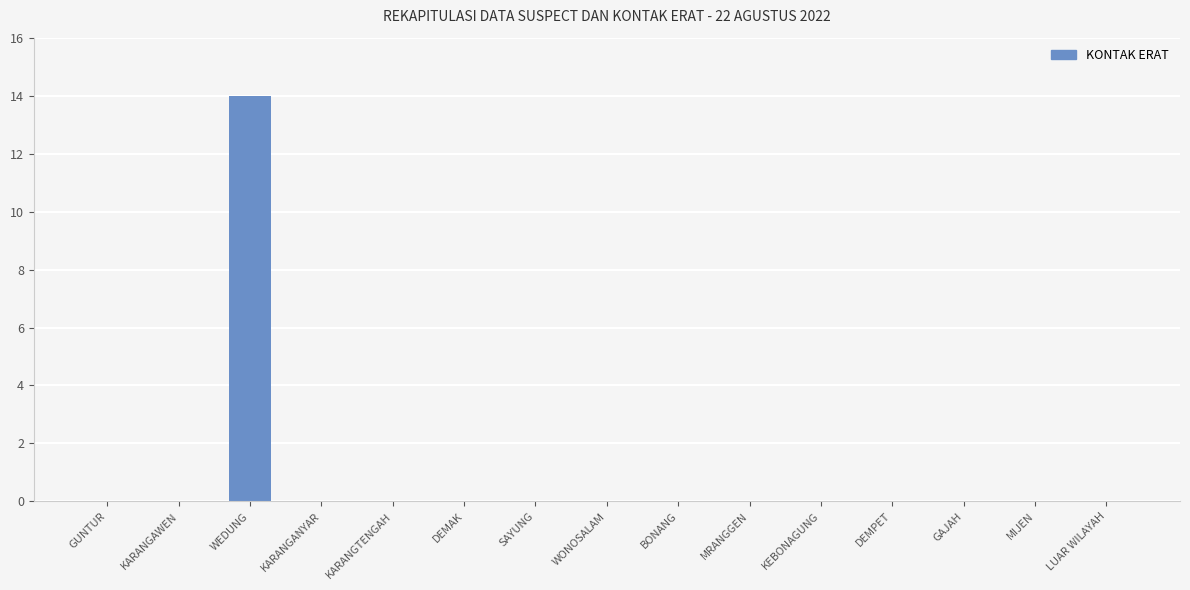

Does the chart contain stacked bars?

No